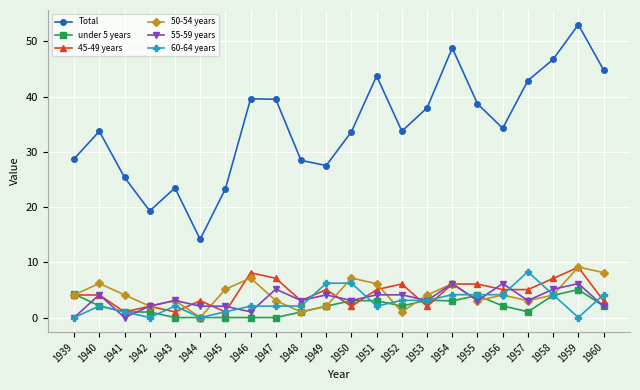

True or false: 45-49 years and Total cross at least once.

False